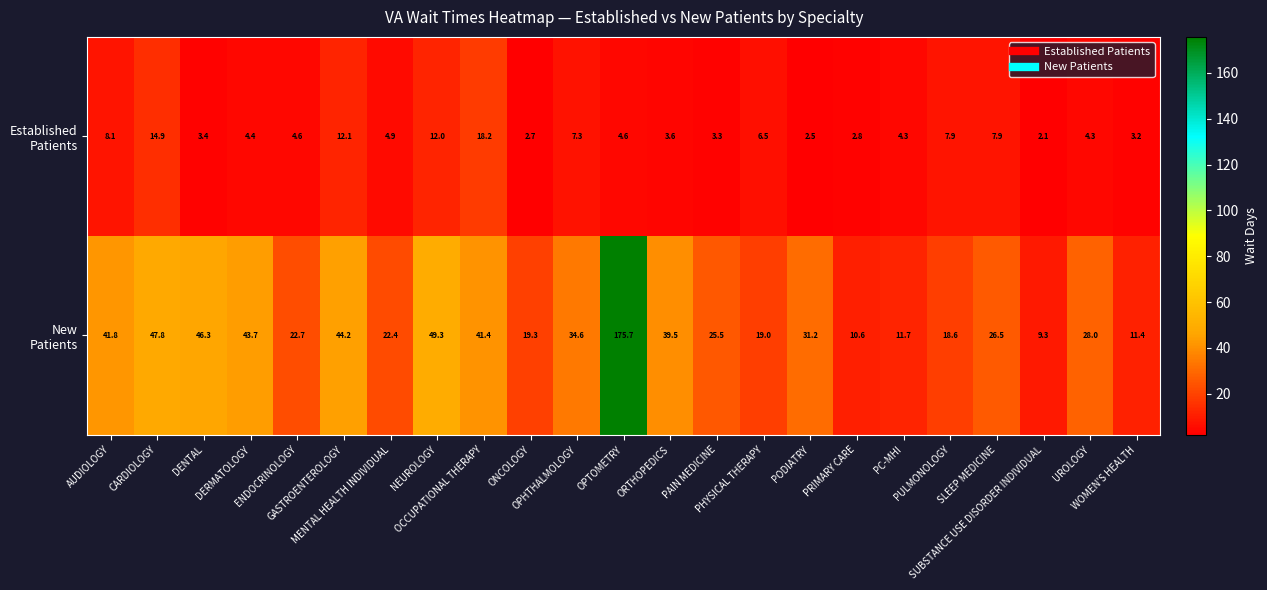

What is the total value across all series at PHYSICAL THERAPY?

25.5